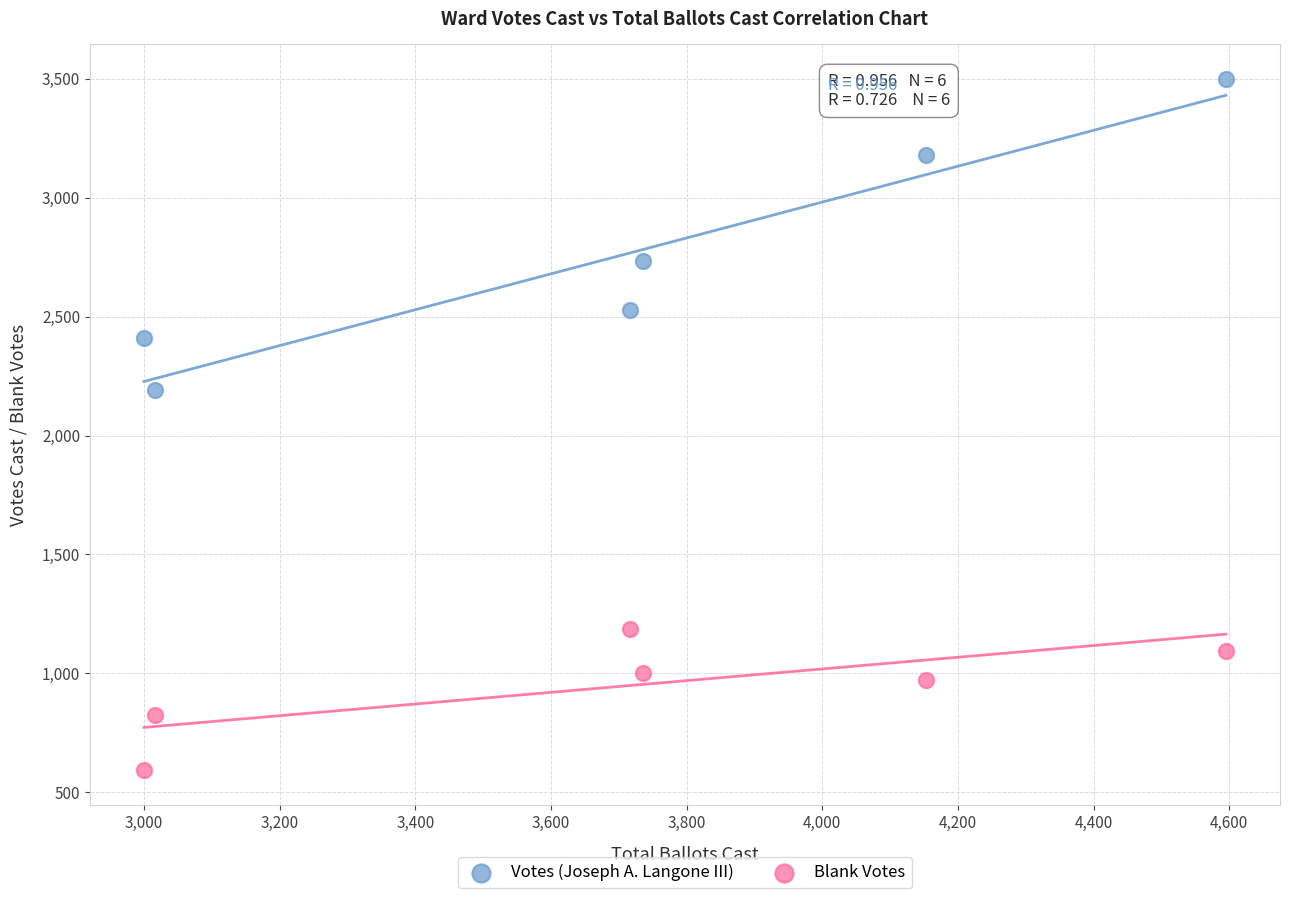

Across all series, what Y value is closest to 2045?

2192